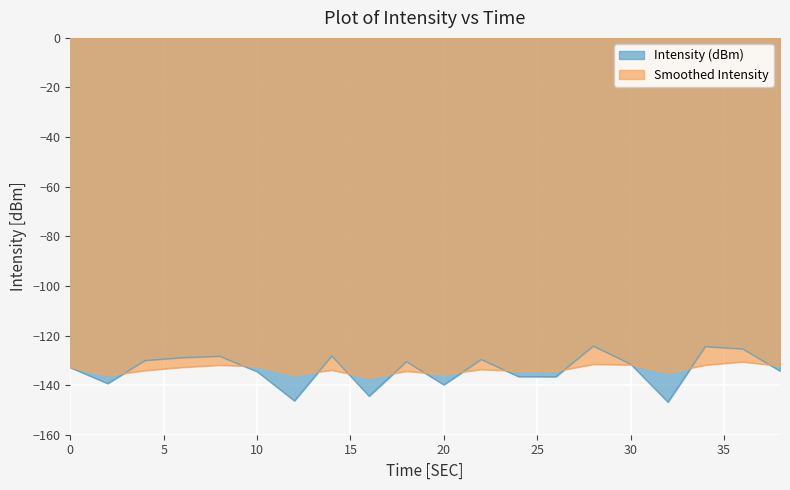

True or false: Intensity (dBm) and Smoothed Intensity cross at least once.

True